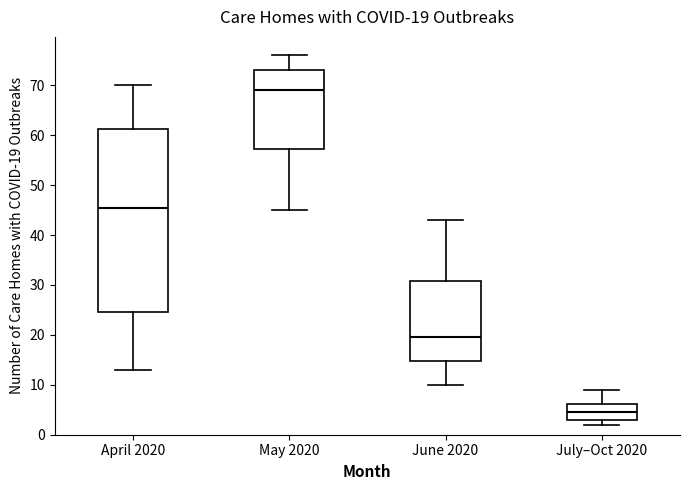

Which box's median line is the lowest?

July–Oct 2020